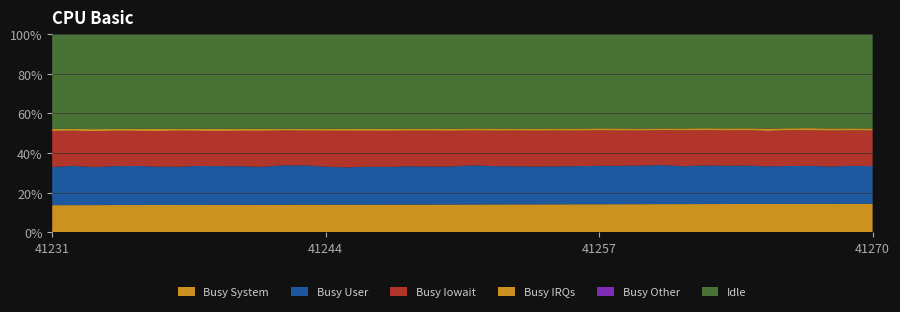

Reading left to right, transcribe all the data shown in this chart.

Busy System: 7293	7304	7315	7326	7338	7349	7360	7371	7383	7394	7405	7417	7428	7439	7450	7462	7473	7484	7496	7507	7518	7529	7541	7552	7563	7574	7586	7597	7608	7620	7631	7642	7653	7665	7676	7687	7699	7710	7721	7732
Busy User: 10256	10550	10232	10462	10500	10297	10284	10478	10433	10384	10236	10626	10600	10232	10074	10226	10177	10326	10225	10249	10567	10328	10278	10195	10245	10298	10391	10374	10440	10546	10248	10438	10340	10354	10198	10260	10281	10123	10281	10221
Busy Iowait: 9699	9444	9642	9513	9452	9582	9706	9441	9463	9547	9676	9382	9356	9709	9849	9694	9728	9621	9706	9646	9415	9586	9664	9717	9689	9616	9601	9564	9483	9436	9711	9548	9578	9630	9557	9702	9681	9744	9640	9641
Busy IRQs: 505	493	544	496	536	565	517	538	568	533	550	482	507	528	548	564	533	529	551	565	527	560	516	544	526	540	515	545	514	476	513	522	549	509	636	526	544	569	521	528
Busy Other: 13	13	18	8	15	14	8	10	15	15	15	10	14	9	10	10	7	9	7	15	9	14	12	9	14	11	7	13	18	6	8	8	10	10	30	9	7	10	16	10
Idle: 25434	25418	25496	25422	25426	25444	25407	25444	25432	25447	25438	25411	25427	25443	25448	25446	25497	25433	25426	25451	25423	25430	25458	25468	25455	25456	25417	25445	25472	25434	25458	25413	25450	25435	25489	25440	25417	25495	25482	25507